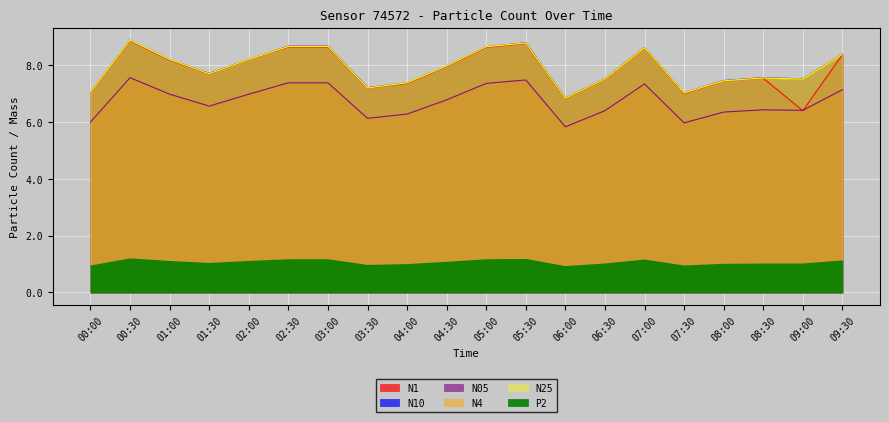

What is the average value of the N1 series?

7.8